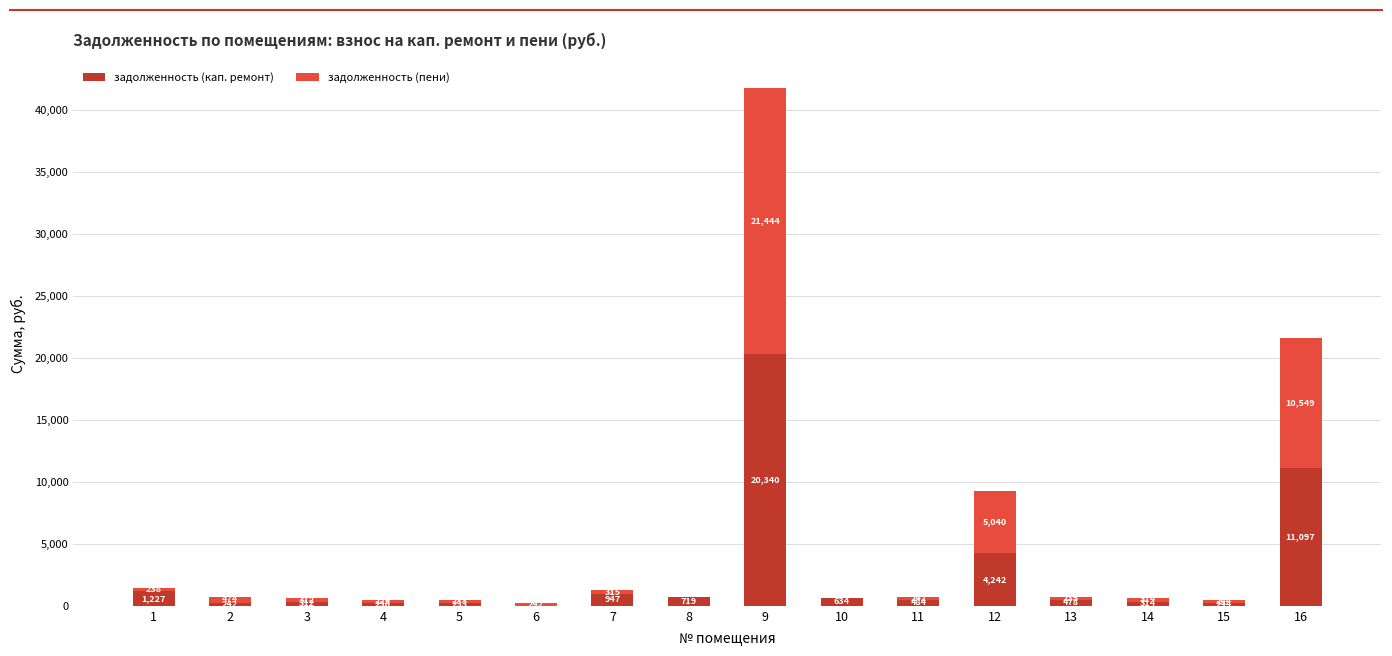

Where is задолженность (кап. ремонт) nearest to the value 10169?

16